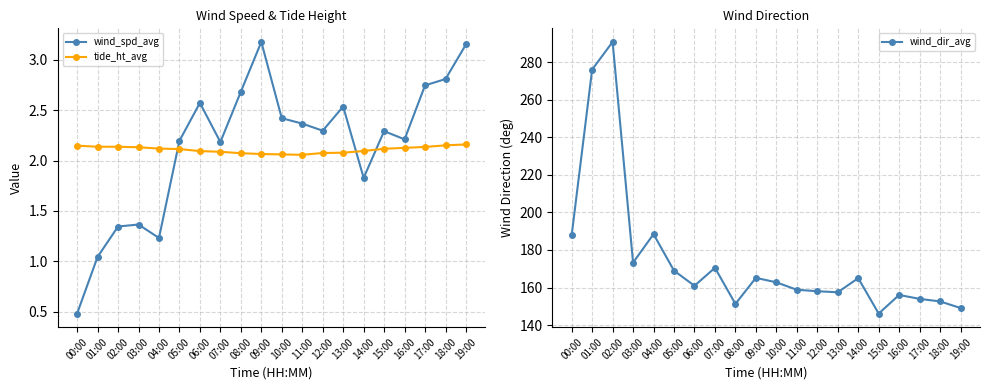

At which category does the chart reach its minimum across all series?

00:00